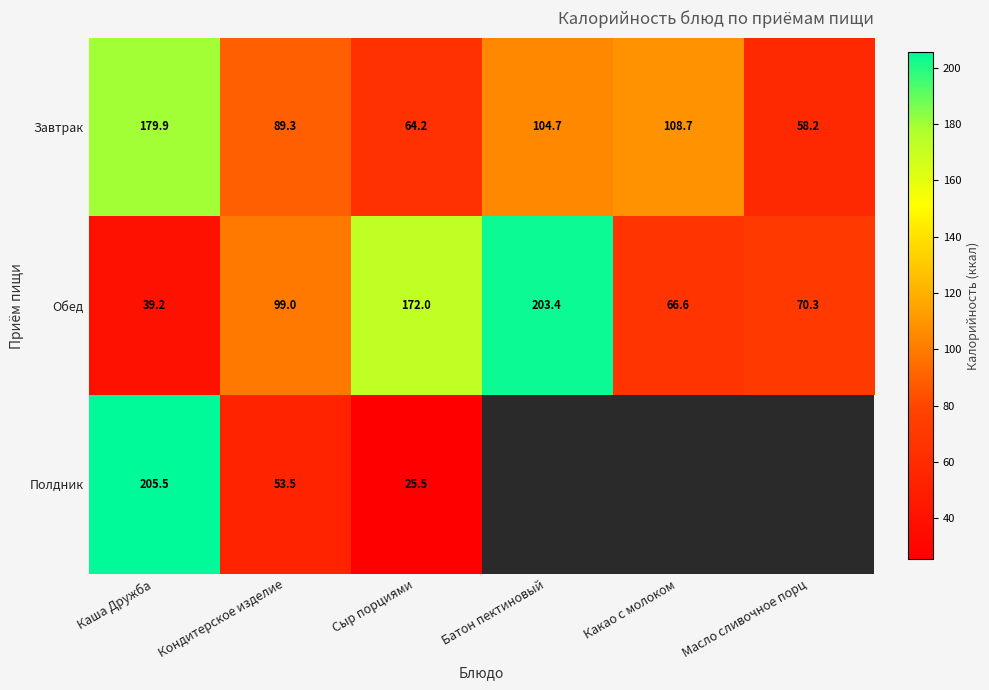

At which label is Обед closest to 121?

Кондитерское изделие